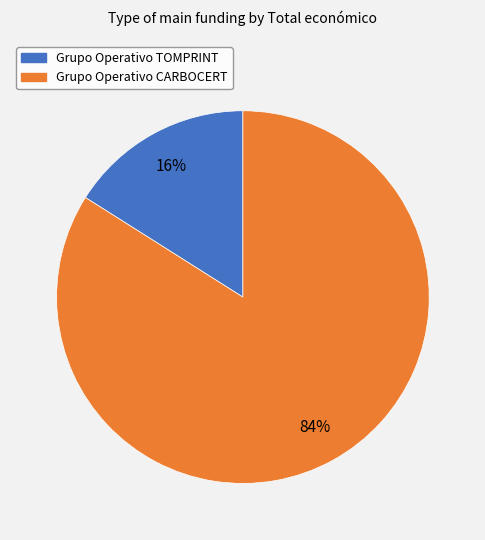

Which slice is the smallest?

Grupo Operativo TOMPRINT